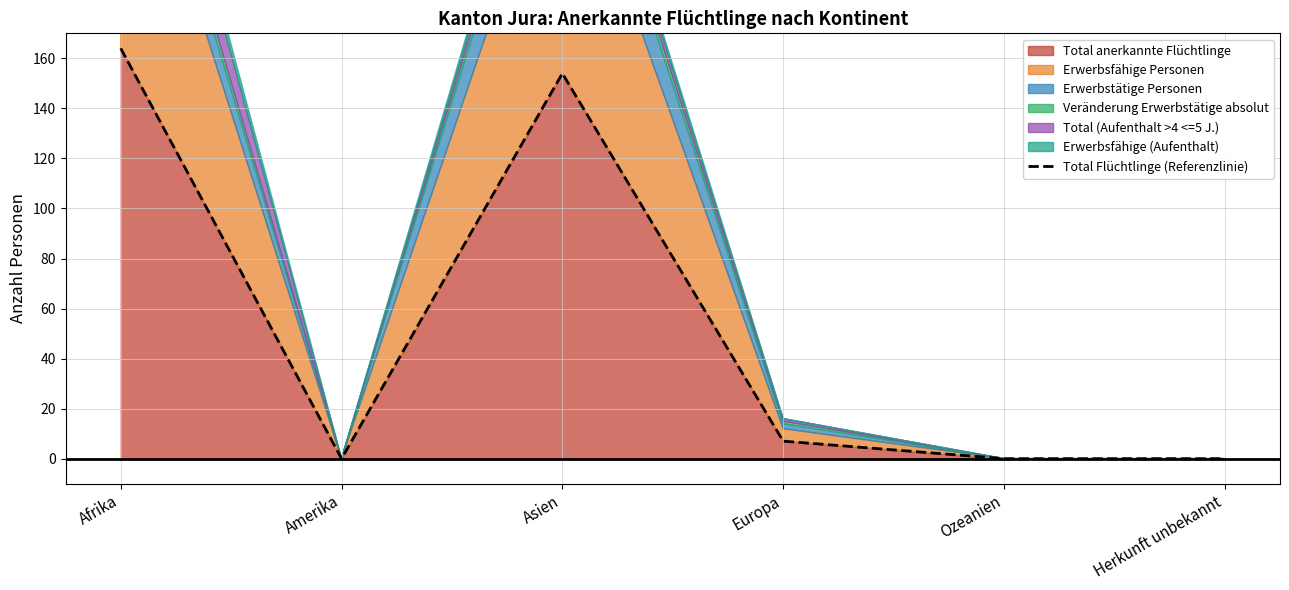

What is the sum of all values?

325